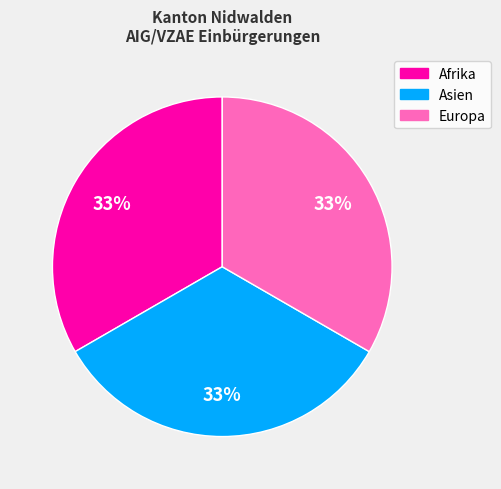

How many segments does this pie chart have?

3